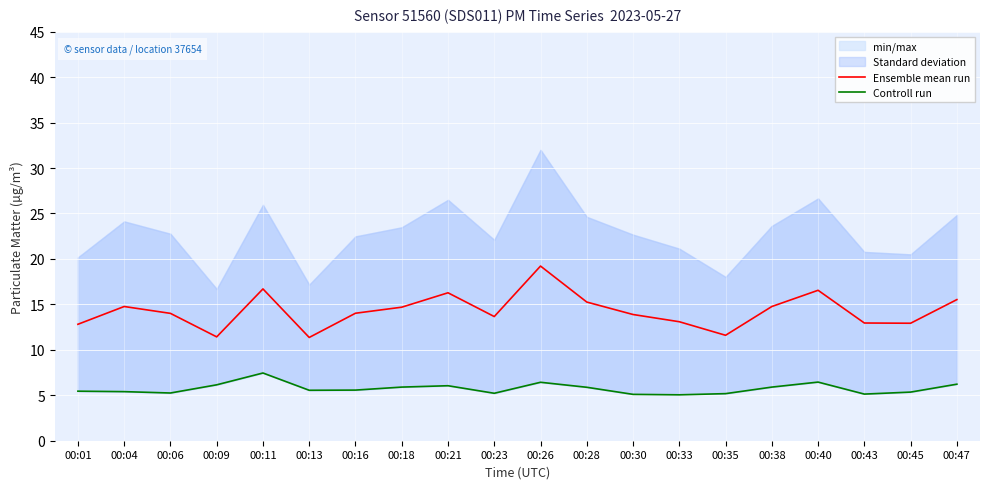

What is the approximate value of Ensemble mean run at 00:13?

11.4